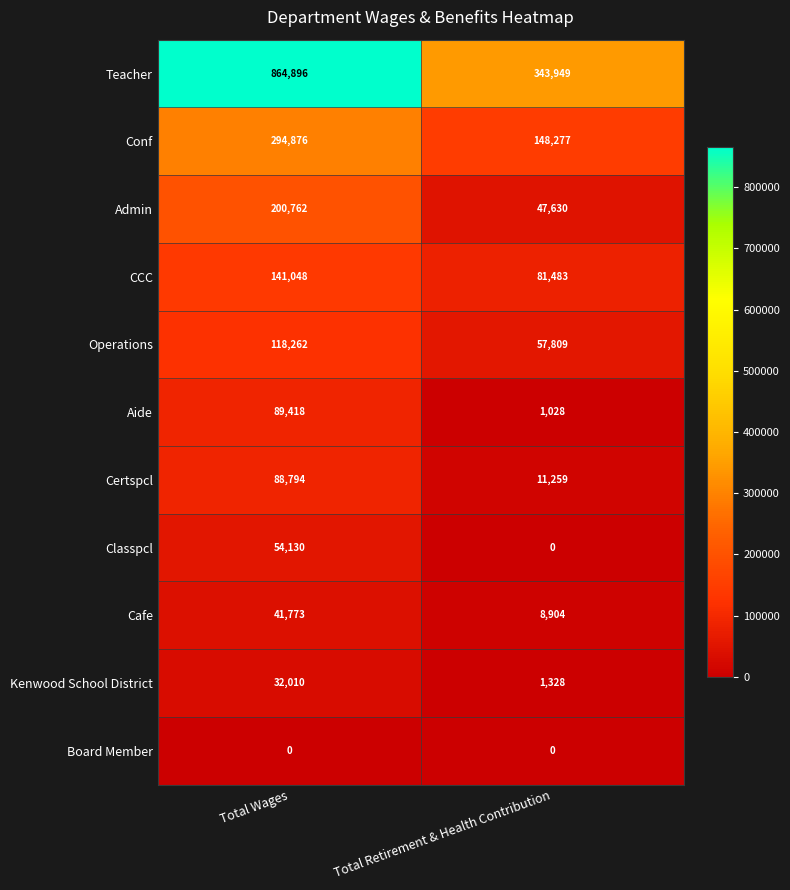

Count the number of data series in this chart.

11